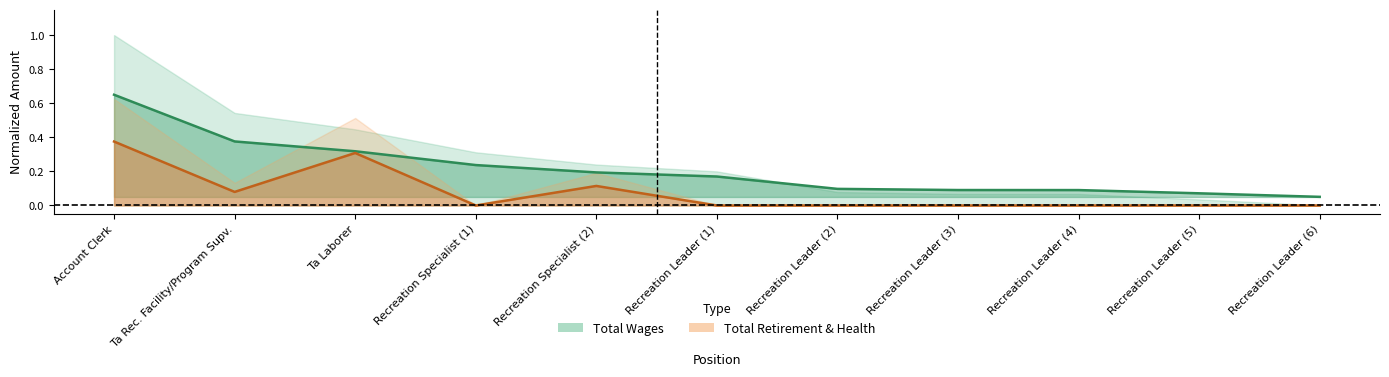

How many lines are shown in the chart?

2